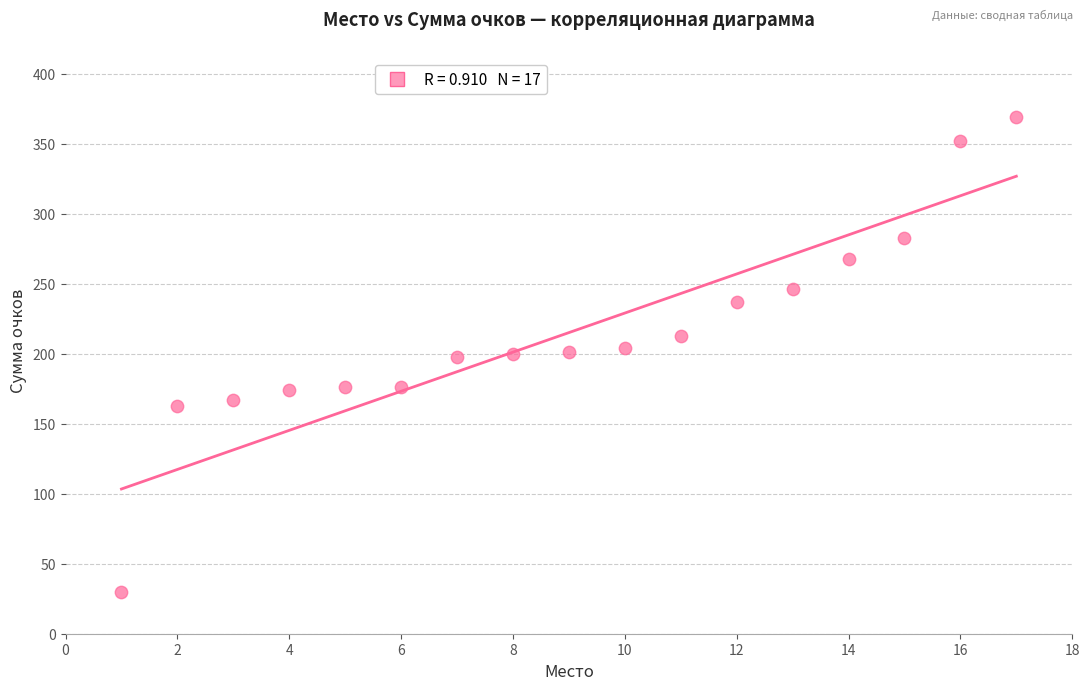

What is the range of X values (max minus min)?

16